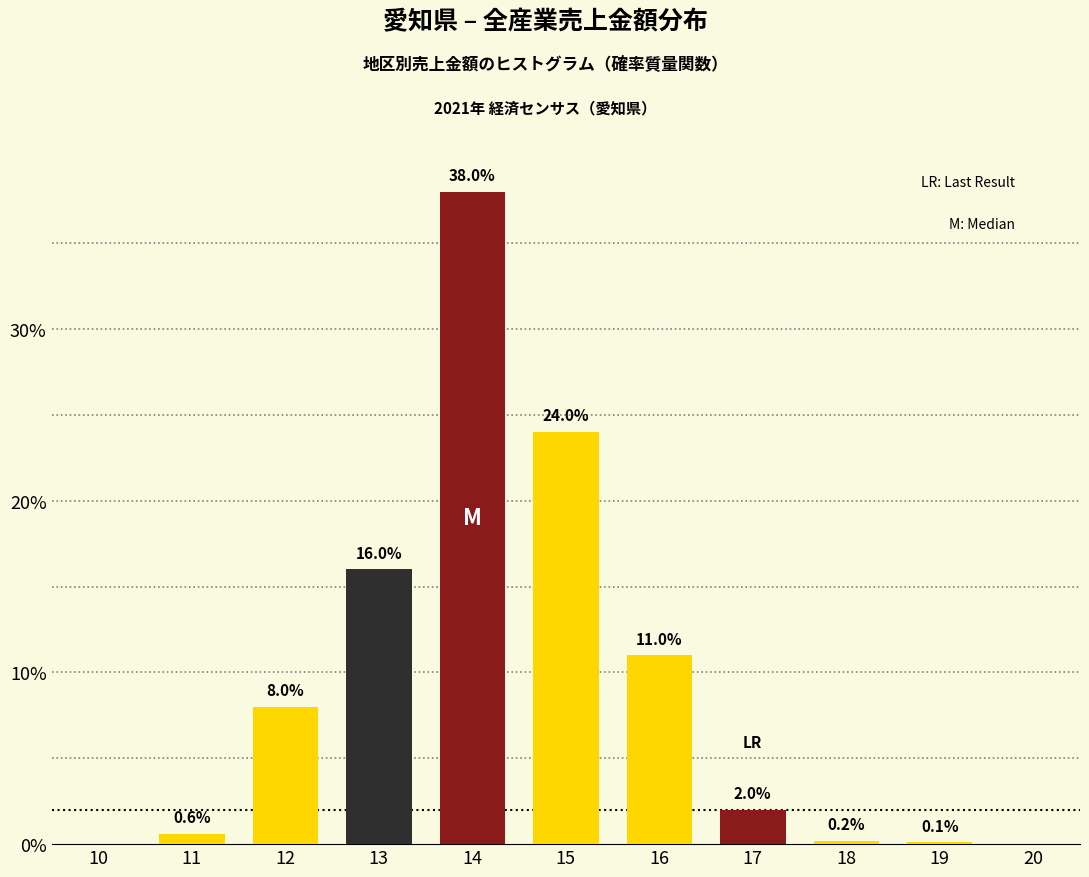

Reading right to left, what are all the values shown in this chart?

20=0.0	19=0.1	18=0.2	17=2.0	16=11.0	15=24.0	14=38.0	13=16.0	12=8.0	11=0.6	10=0.0